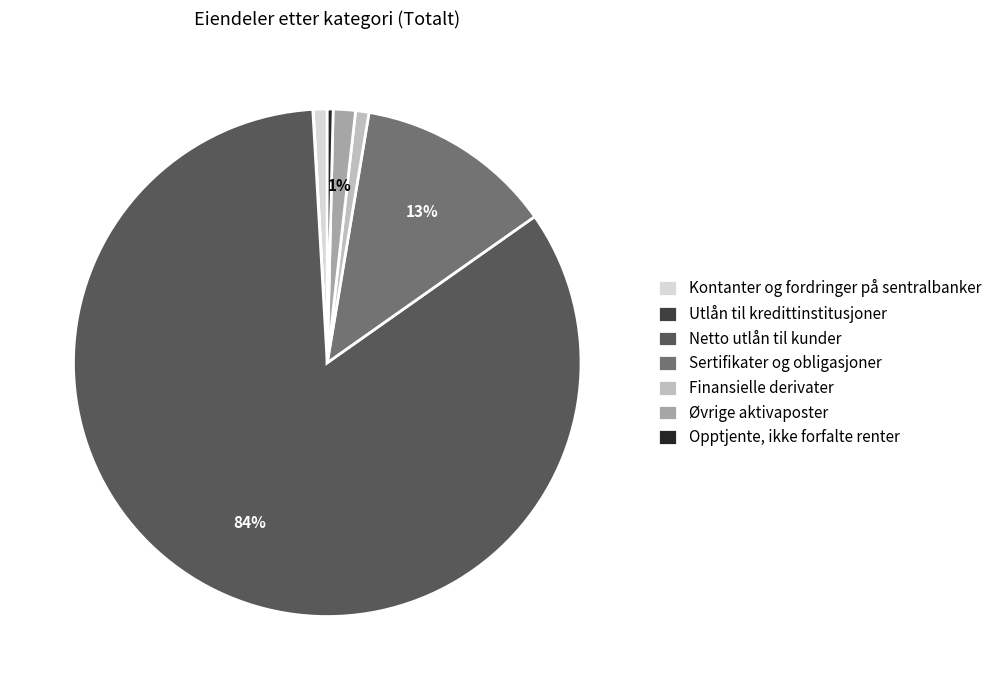

To the nearest percent, what is the difference between the largest and smallest slice percentages?

84%